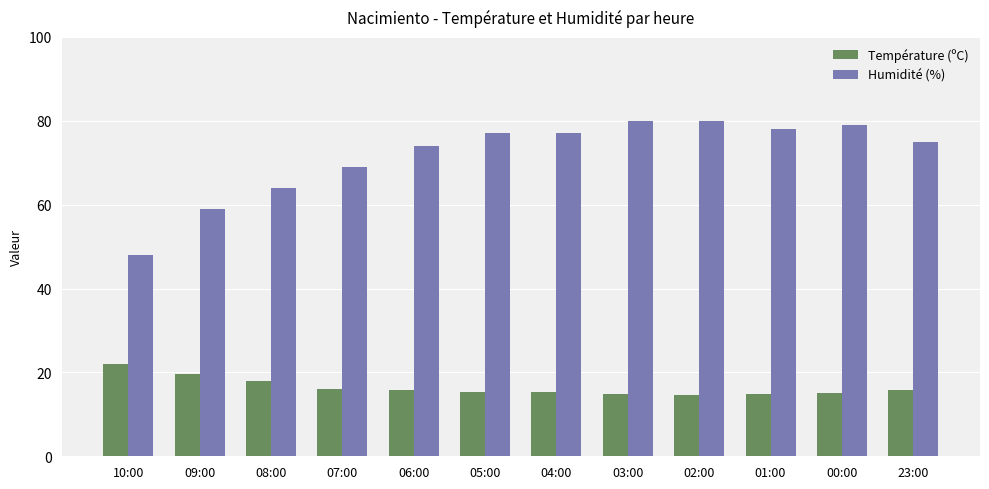

Where is Température (ºC) nearest to the value 18?

08:00